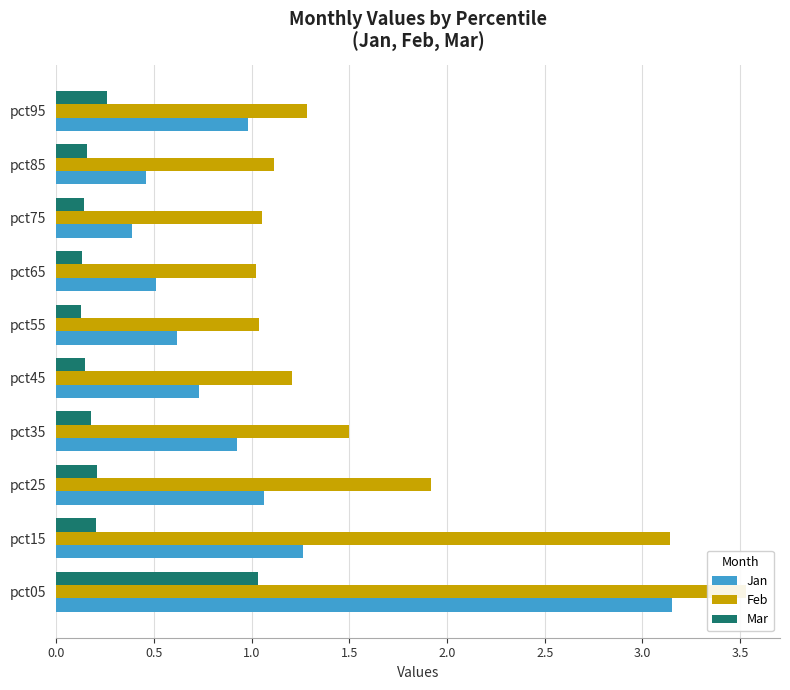

Which series has the largest range (max minus min)?

Jan